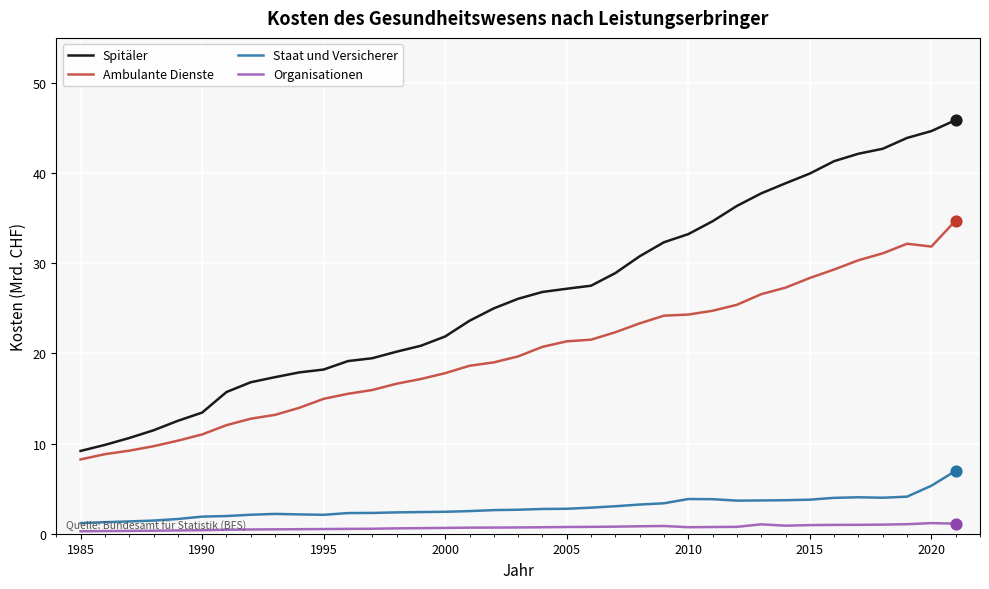

At how many categories does at least one series exceed 8?

37